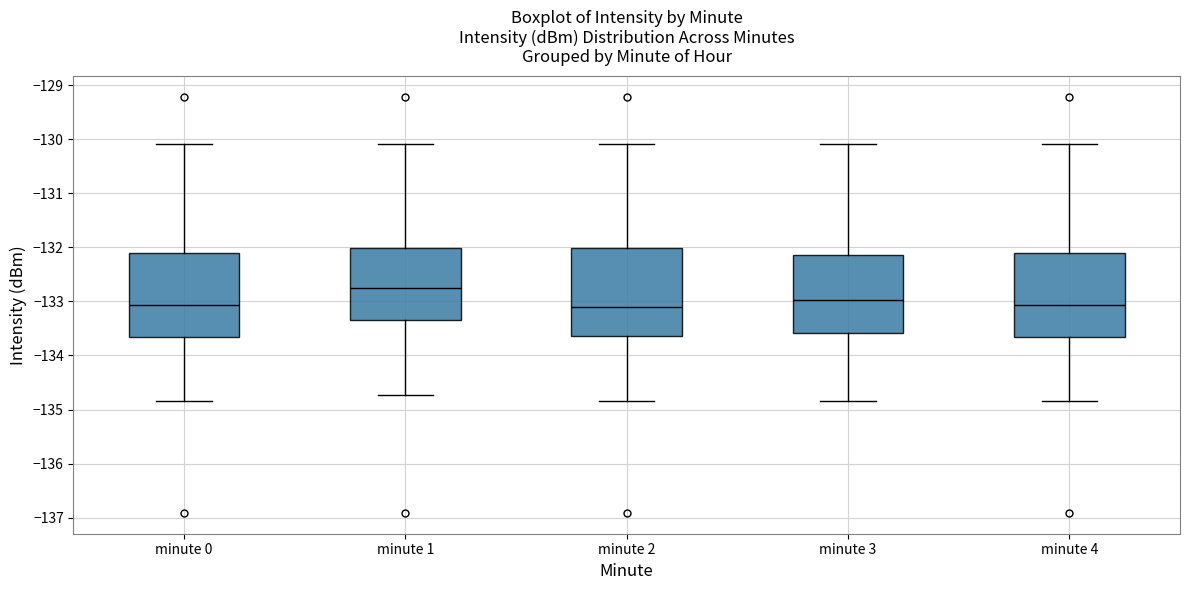

Reading left to right, read every box against the y-axis: the position of its median line, the range the box covers, and the ends of its whiskers. The values are not printed on the chart, so give them approximately, as read against the axis.

minute 0: median -133.1, box -133.7 to -132.1, whiskers -134.8 to -130.1
minute 1: median -132.7, box -133.3 to -132.0, whiskers -134.7 to -130.1
minute 2: median -133.1, box -133.6 to -132.0, whiskers -134.8 to -130.1
minute 3: median -133.0, box -133.6 to -132.1, whiskers -134.8 to -130.1
minute 4: median -133.1, box -133.7 to -132.1, whiskers -134.8 to -130.1